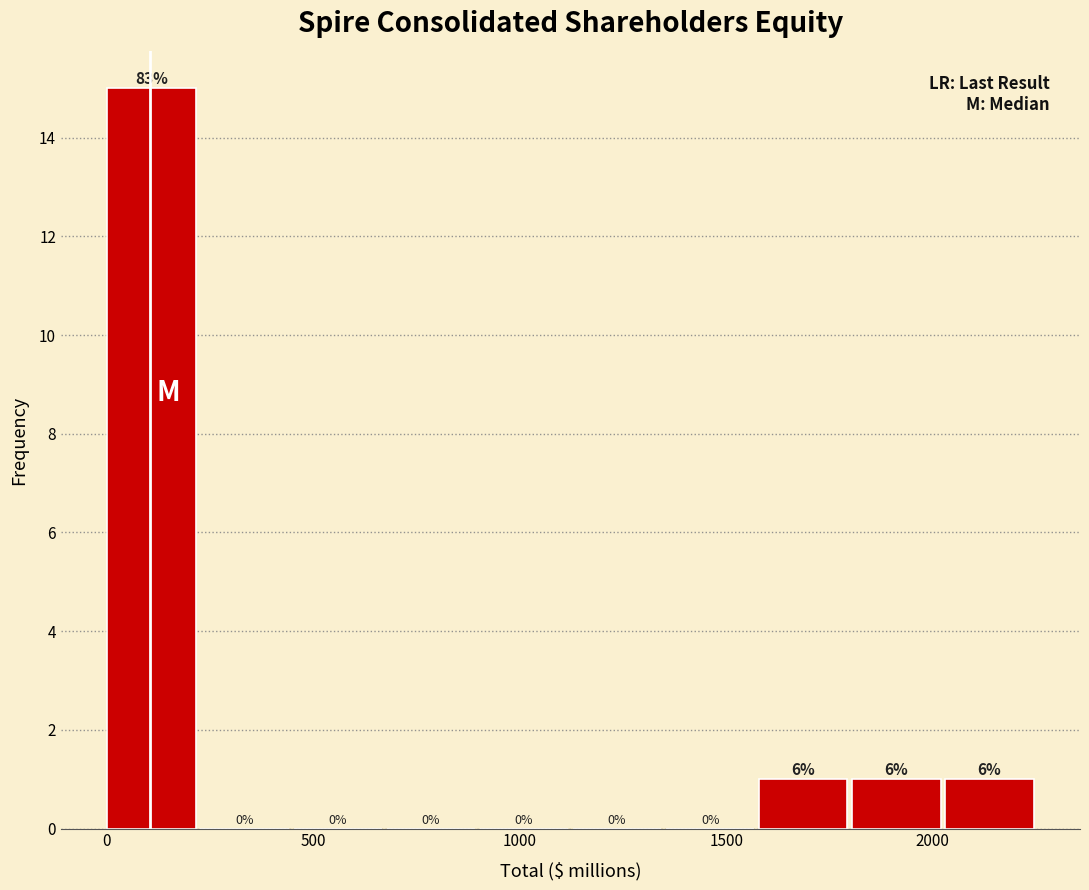

Which range on the x-axis has the tallest bar?

0 to 250